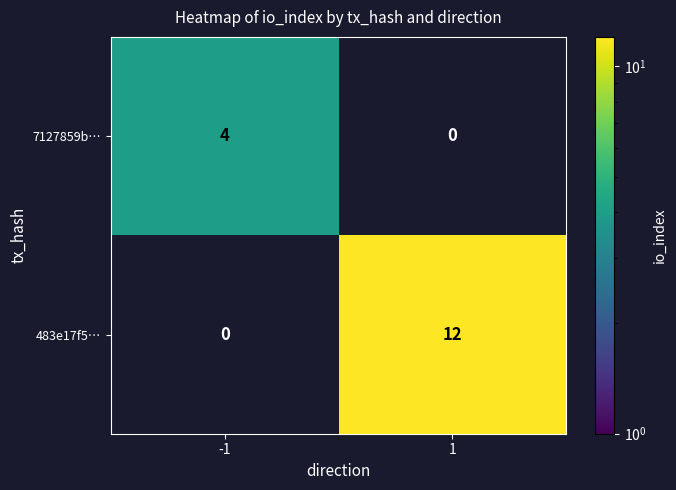

Is it true that 7127859b… equals 4 at -1?

True